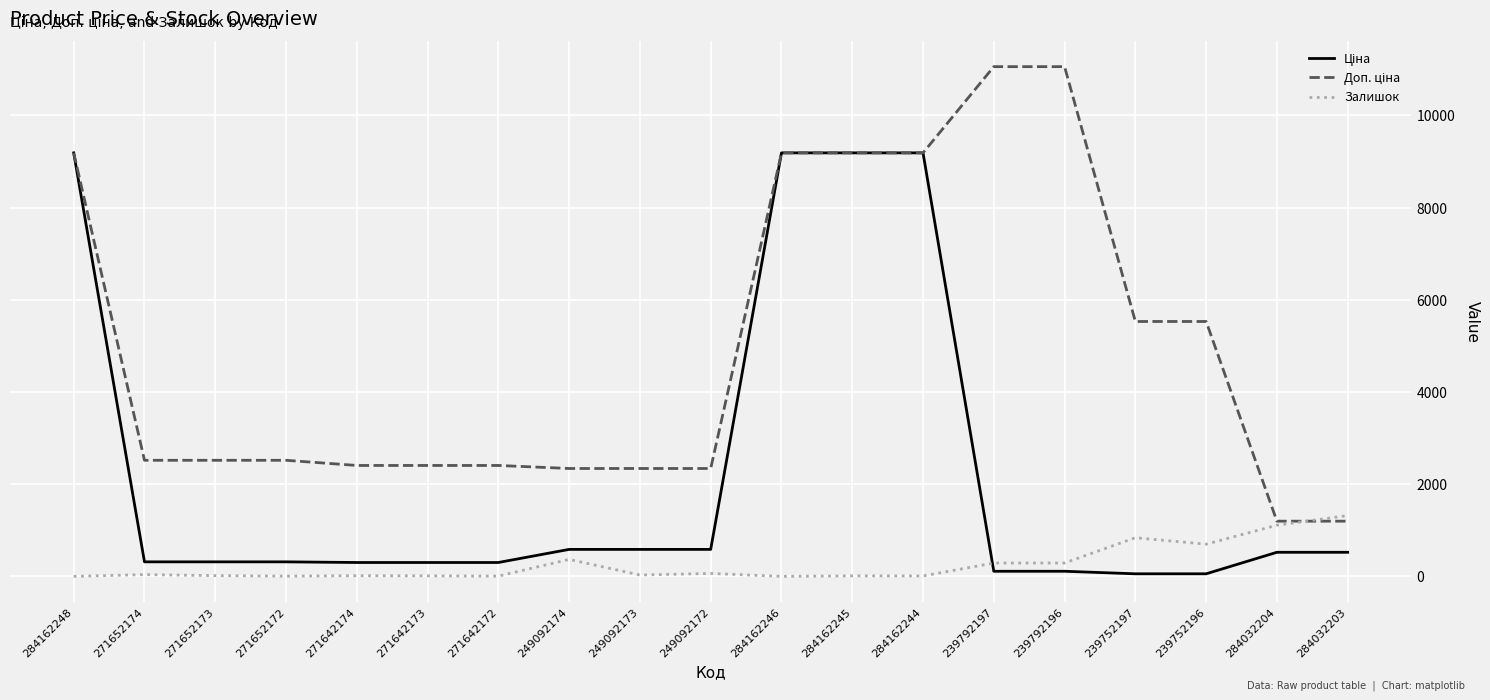

What is the difference between the highest and lowest values at 249092174?

1971.7